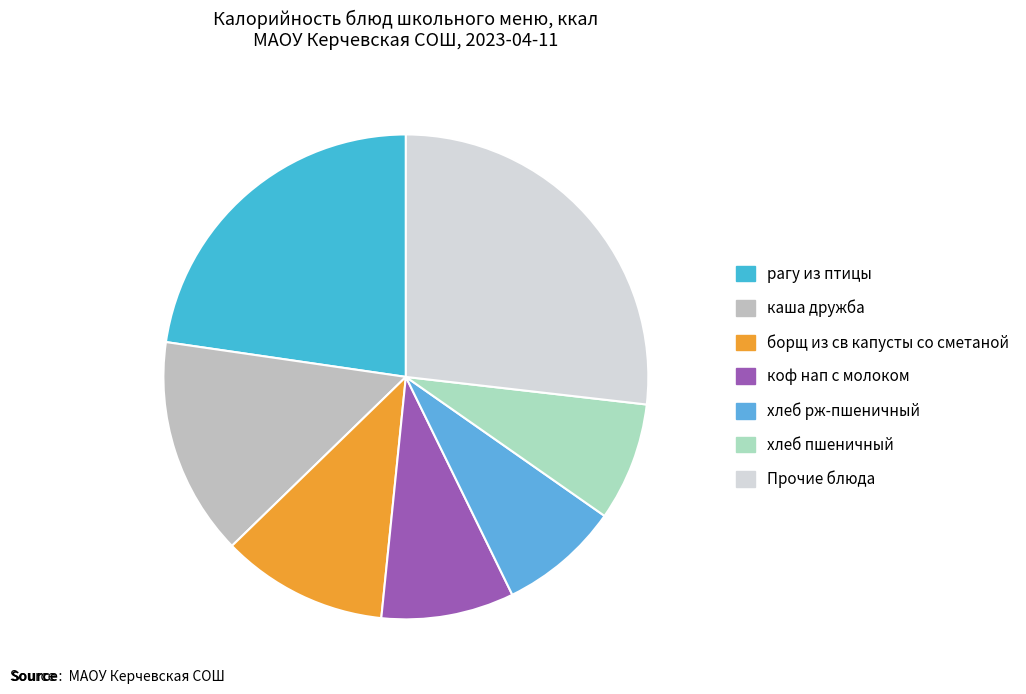

How many segments does this pie chart have?

7